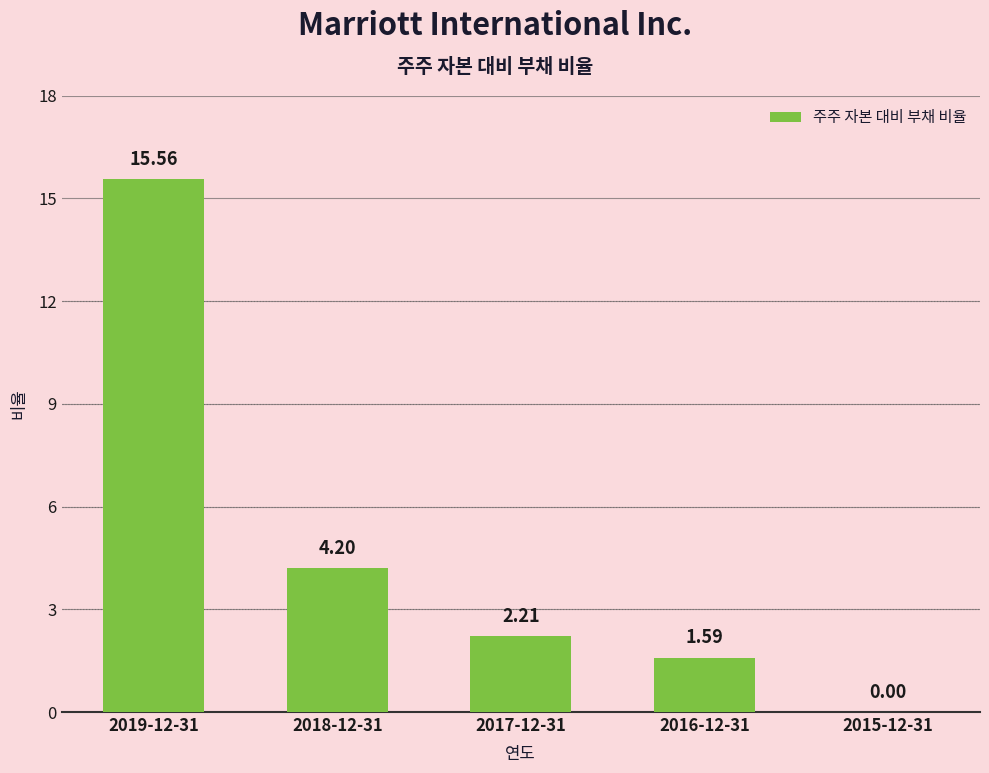

What is the sum of the values at 2018-12-31 and 2017-12-31?

6.4